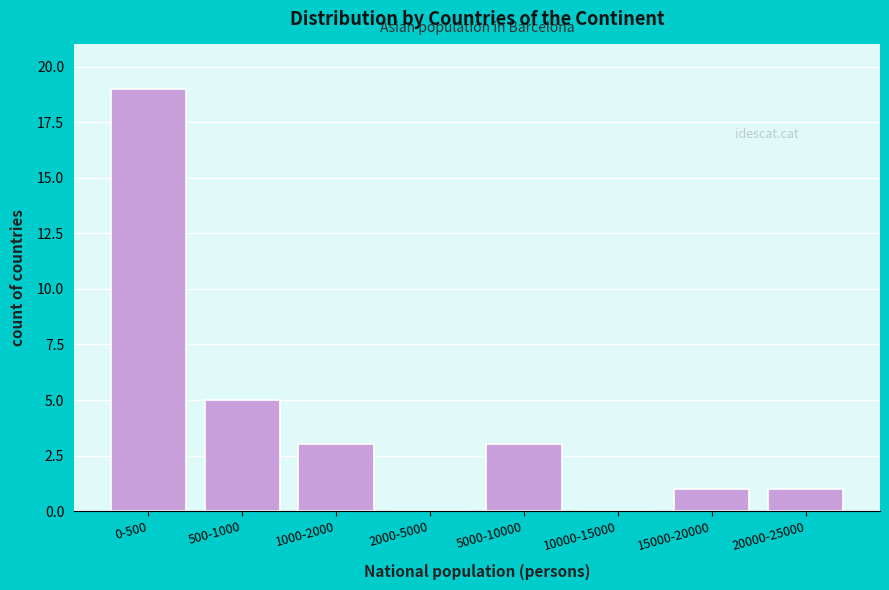

Reading right to left, transcribe all the data shown in this chart.

20000-25000=1	15000-20000=1	10000-15000=0	5000-10000=3	2000-5000=0	1000-2000=3	500-1000=5	0-500=19